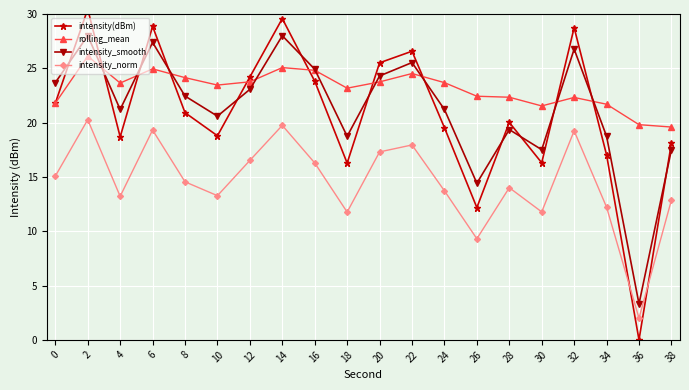

Reading right to left, what are all the values shown in this chart?

intensity(dBm): 18.1	0.0	17.0	28.7	16.3	20.0	12.2	19.5	26.6	25.5	16.3	23.8	29.6	24.2	18.8	20.9	28.9	18.7	30.4	21.8
rolling_mean: 19.6	19.8	21.7	22.3	21.5	22.3	22.4	23.7	24.5	23.8	23.2	24.8	25.1	23.8	23.5	24.1	24.9	23.6	26.1	21.8
intensity_smooth: 17.5	3.3	18.7	26.8	17.5	19.4	14.4	21.2	25.5	24.3	18.7	24.9	28.0	23.1	20.6	22.4	27.4	21.2	28.0	23.7
intensity_norm: 12.9	2.0	12.2	19.2	11.8	14.0	9.3	13.7	17.9	17.3	11.8	16.3	19.7	16.5	13.3	14.6	19.3	13.2	20.3	15.1